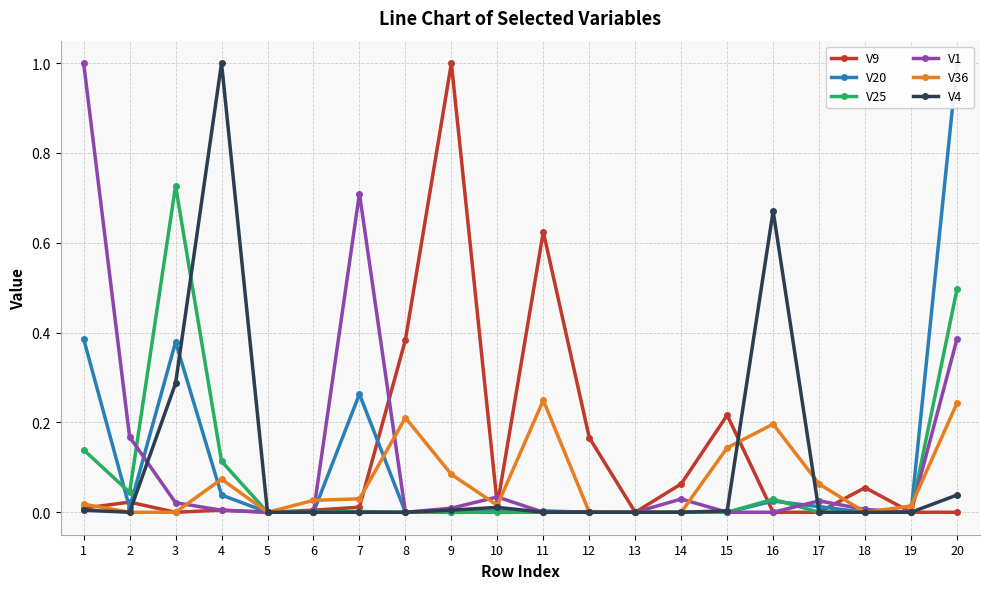

The V25 series shows 0.3 at 8. True or false?

False